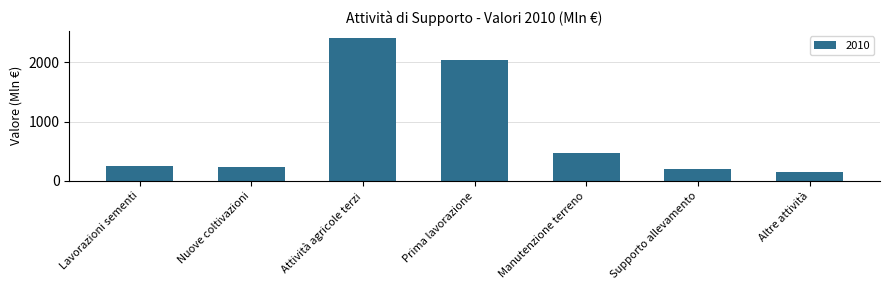

Reading right to left, extract all data points from this chart.

Altre attività=155.0	Supporto allevamento=196.9	Manutenzione terreno=464.6	Prima lavorazione=2029.5	Attività agricole terzi=2408.1	Nuove coltivazioni=231.4	Lavorazioni sementi=248.6